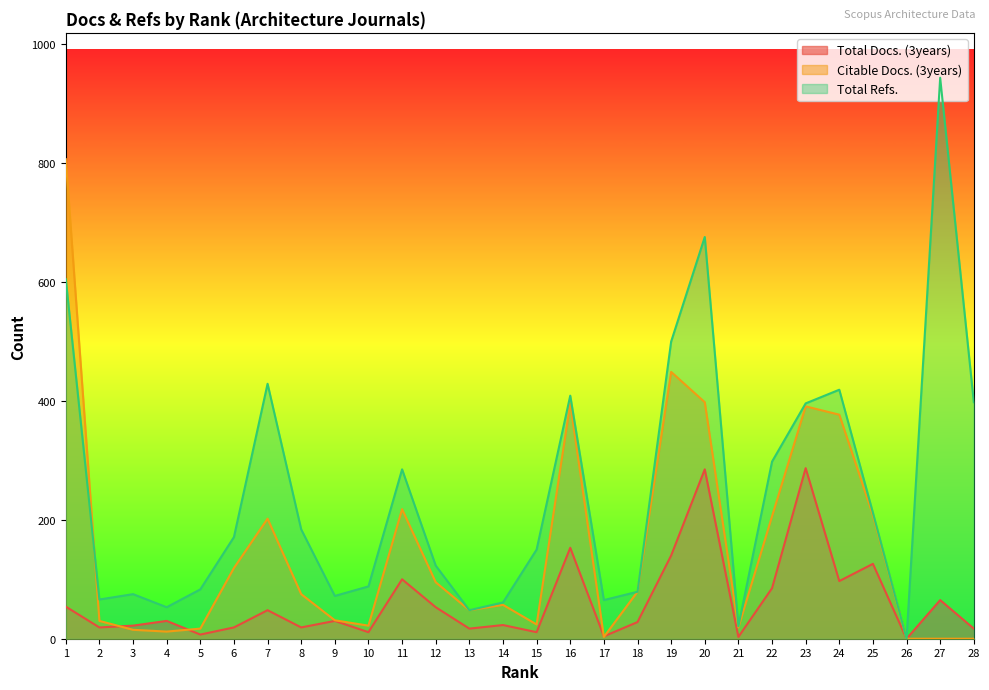

What is the value of the Total Docs. (3years) point at the 24th from the left?

97